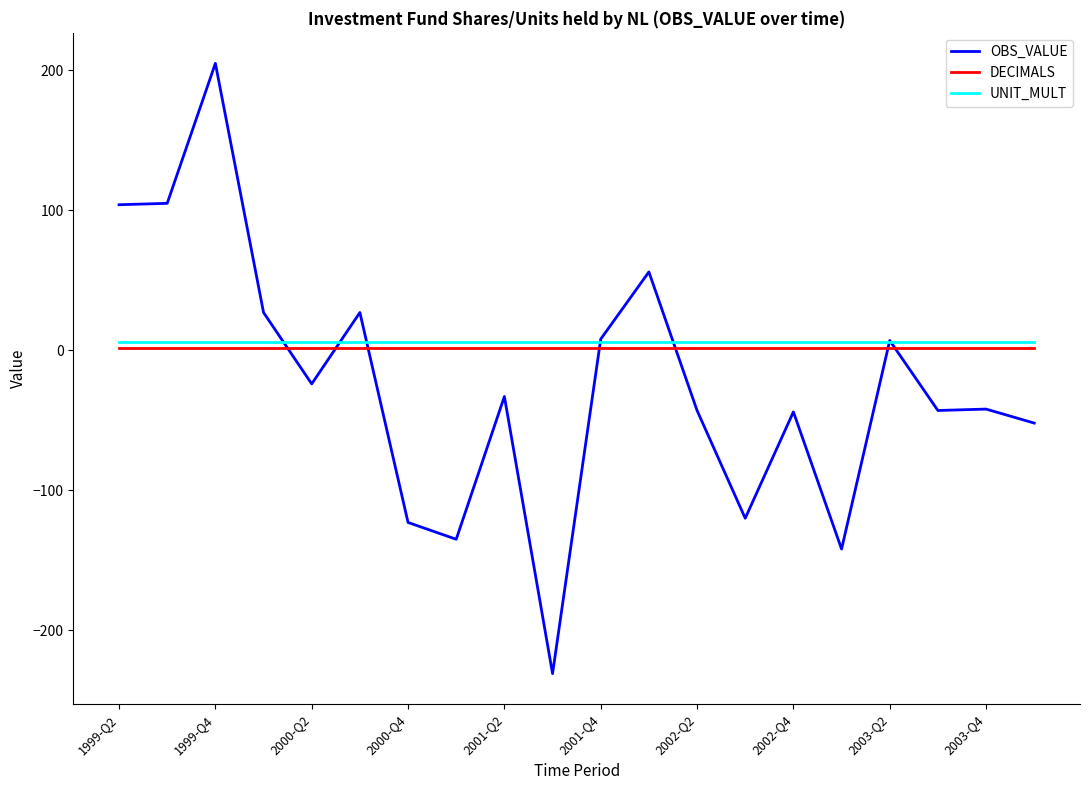

What is the smallest value displayed?

-231